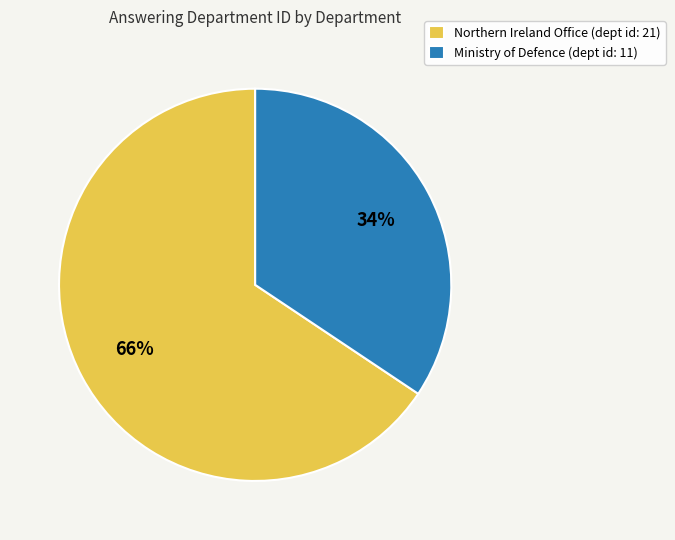

The Northern Ireland Office slice represents 72% of the pie. True or false?

False